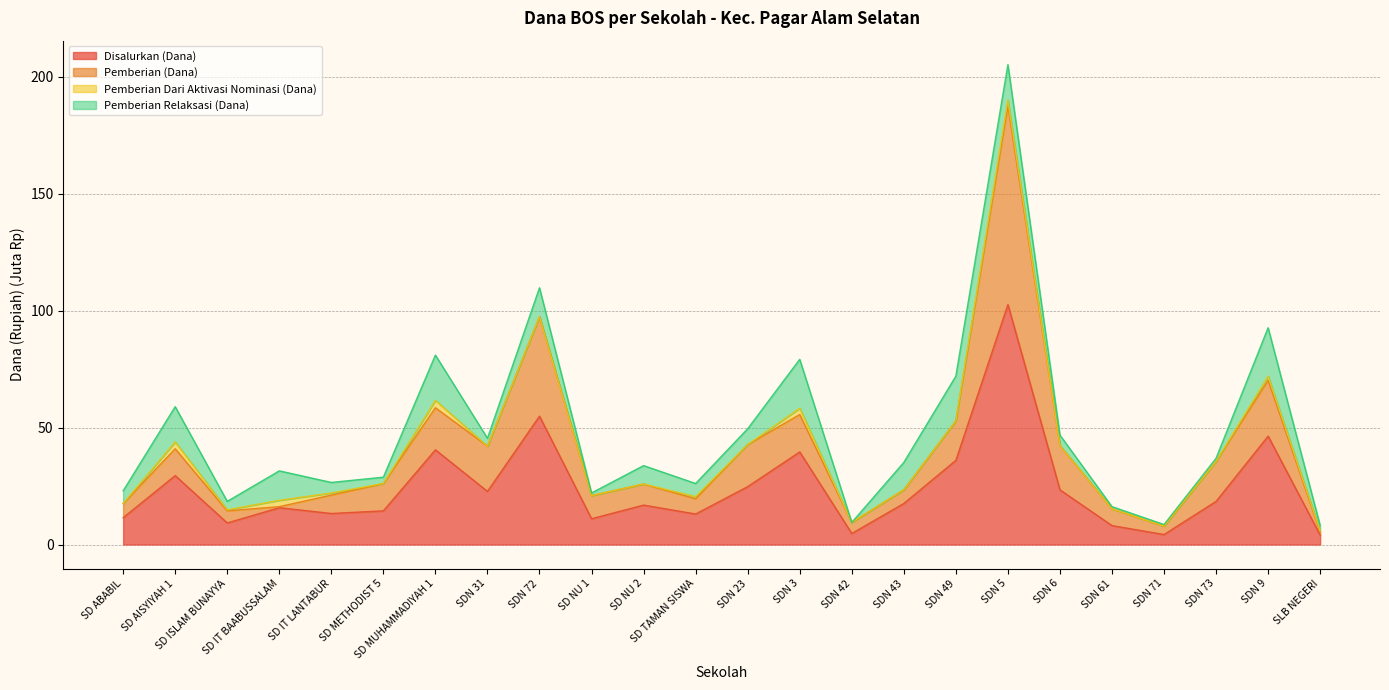

True or false: Pemberian (Dana) has a value of 17.6 at SD ABABIL.

True